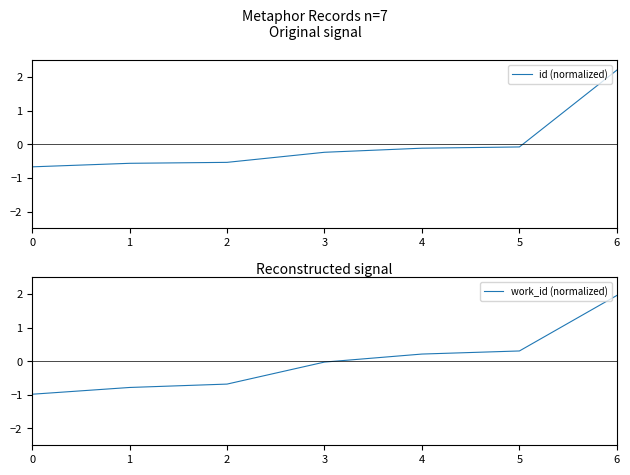

How many series are shown in this chart?

2